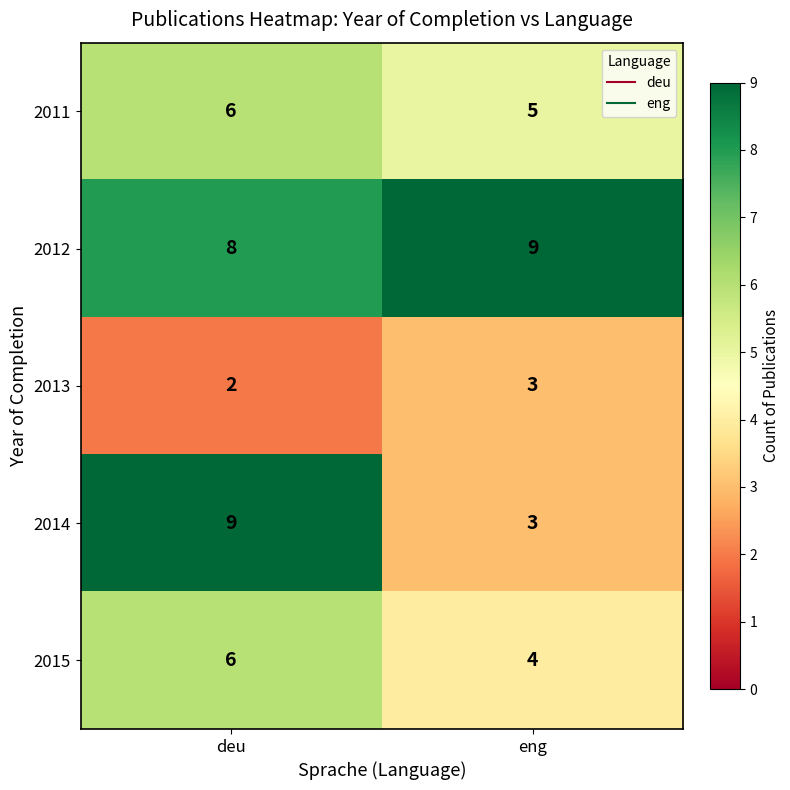

Reading left to right, list all the values displayed in this chart.

2011: deu=6	eng=5
2012: deu=8	eng=9
2013: deu=2	eng=3
2014: deu=9	eng=3
2015: deu=6	eng=4